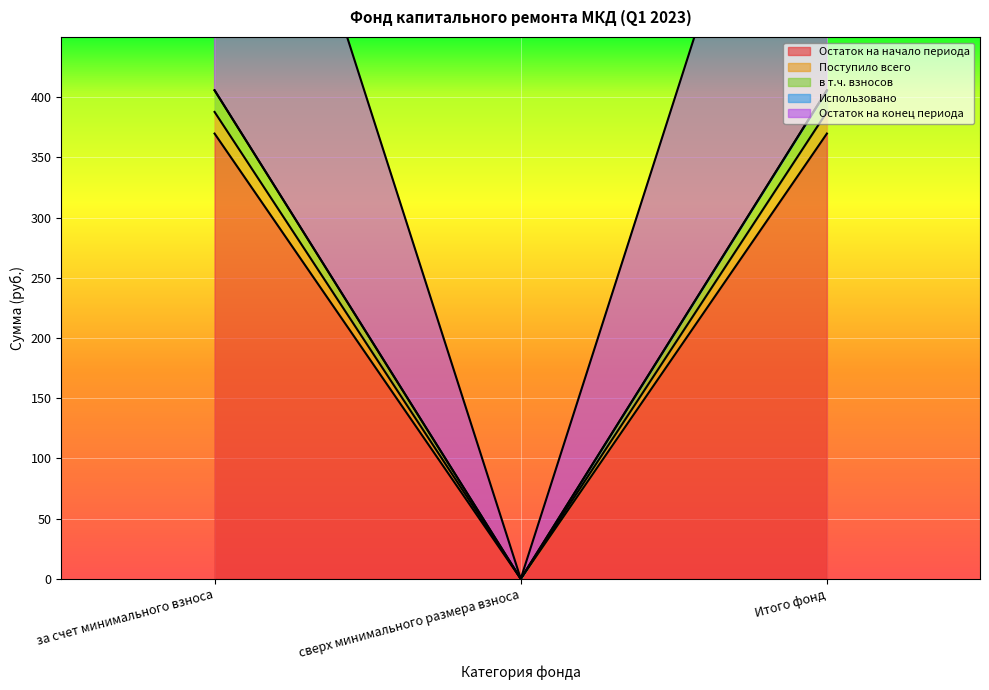

What is the average value of the Поступило всего series?

246.5